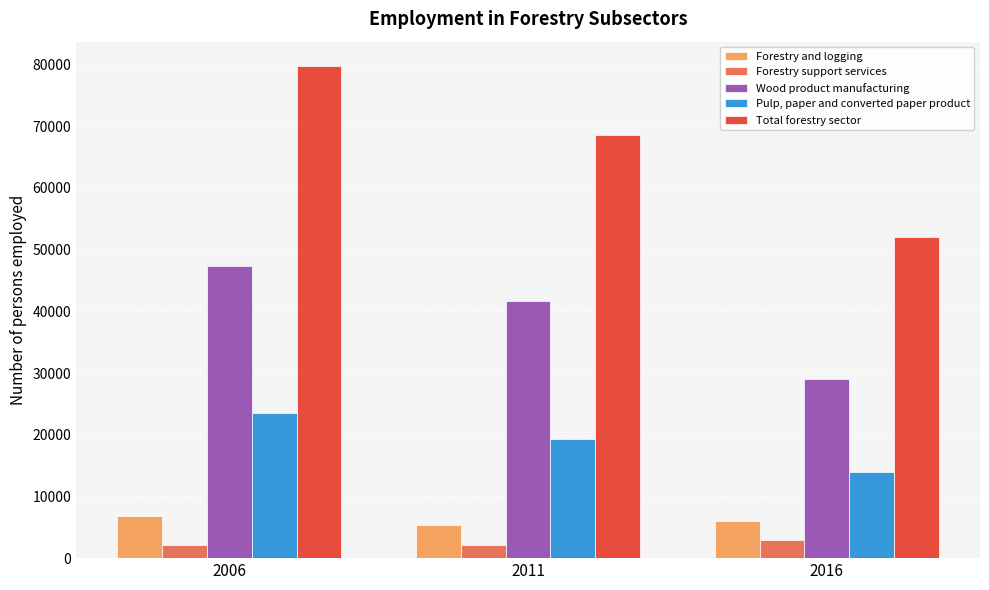

What is the sum of all Wood product manufacturing values?

118015